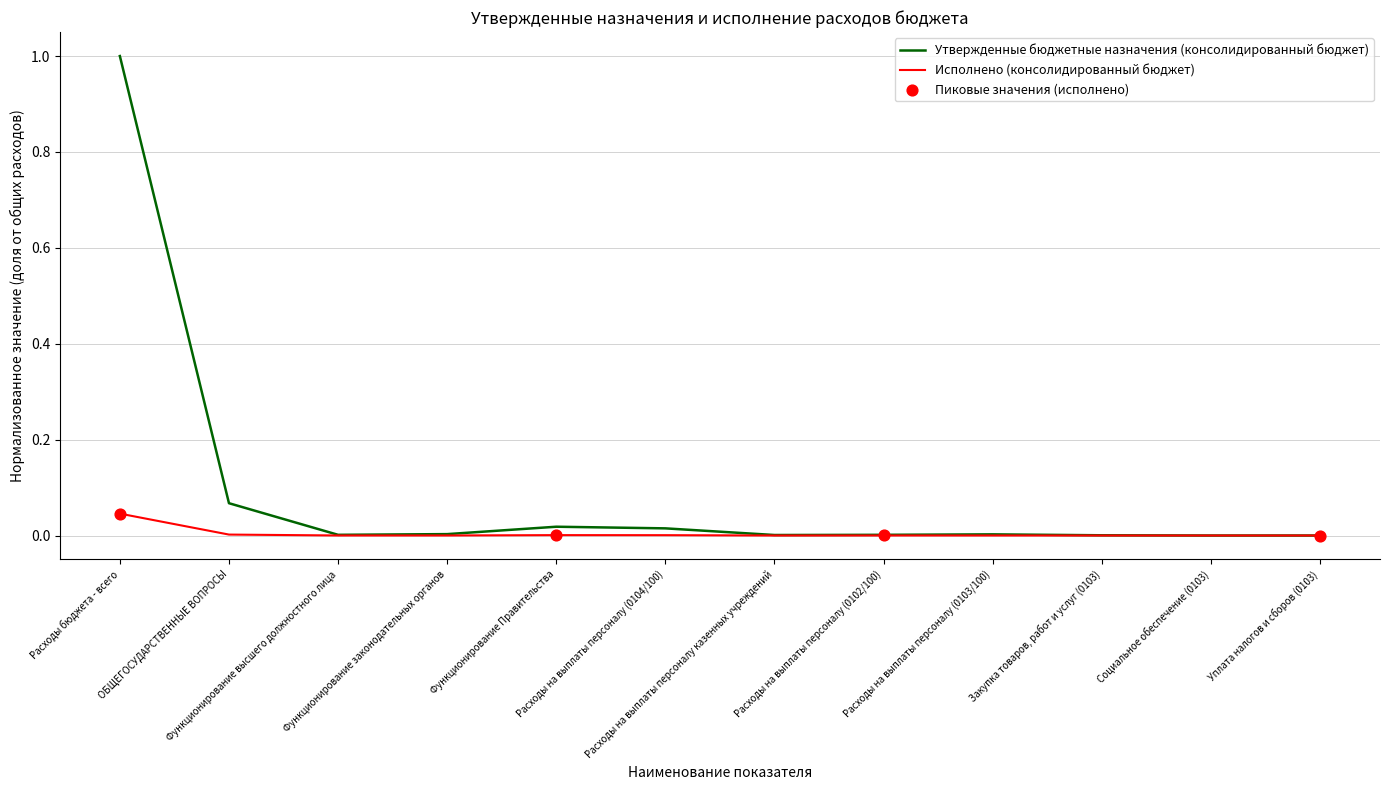

Is the value of Утвержденные бюджетные назначения (консолидированный бюджет) at Расходы на выплаты персоналу (0104/100) greater than the value of Исполнено (консолидированный бюджет) at Расходы на выплаты персоналу казенных учреждений?

Yes